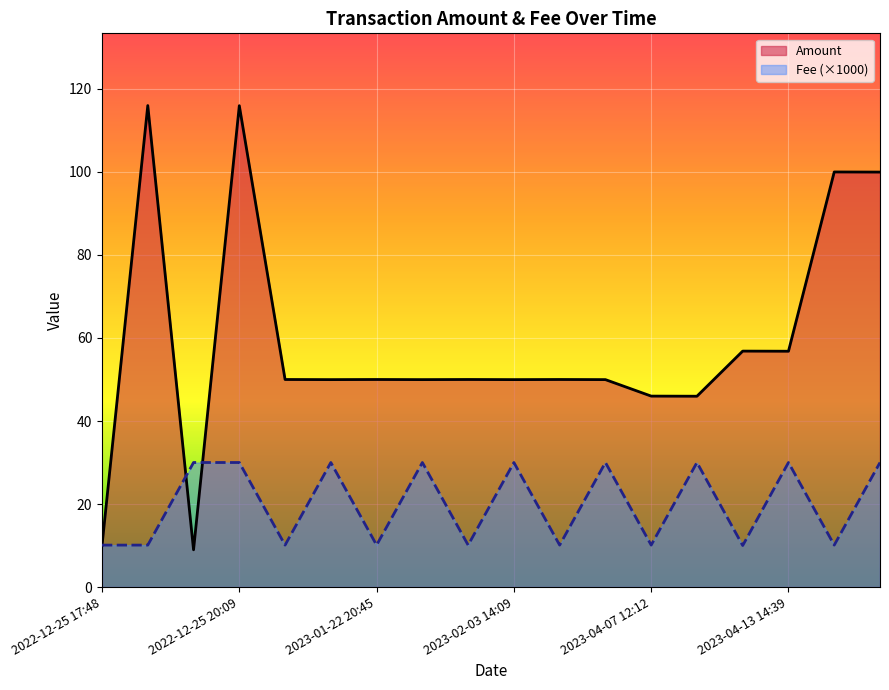

Which series has the largest range (max minus min)?

Amount